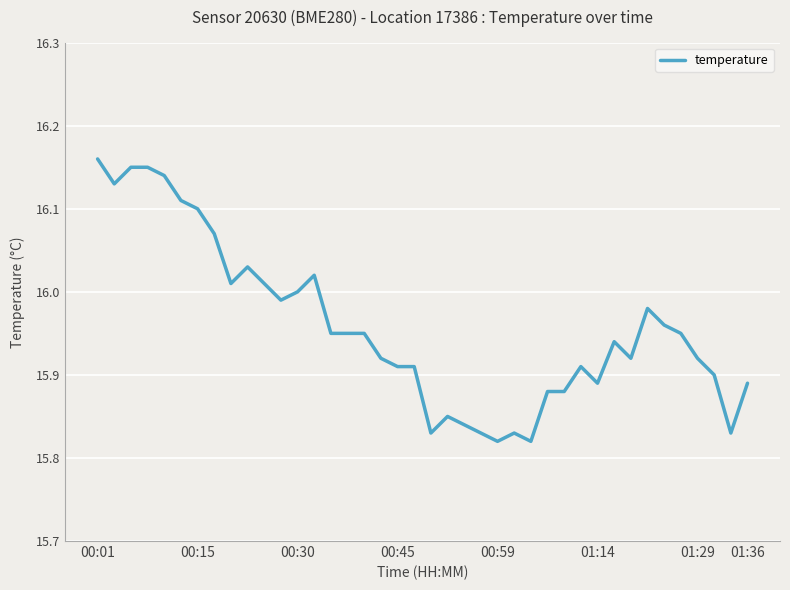

What is the difference between the second highest and second lowest values?

0.3